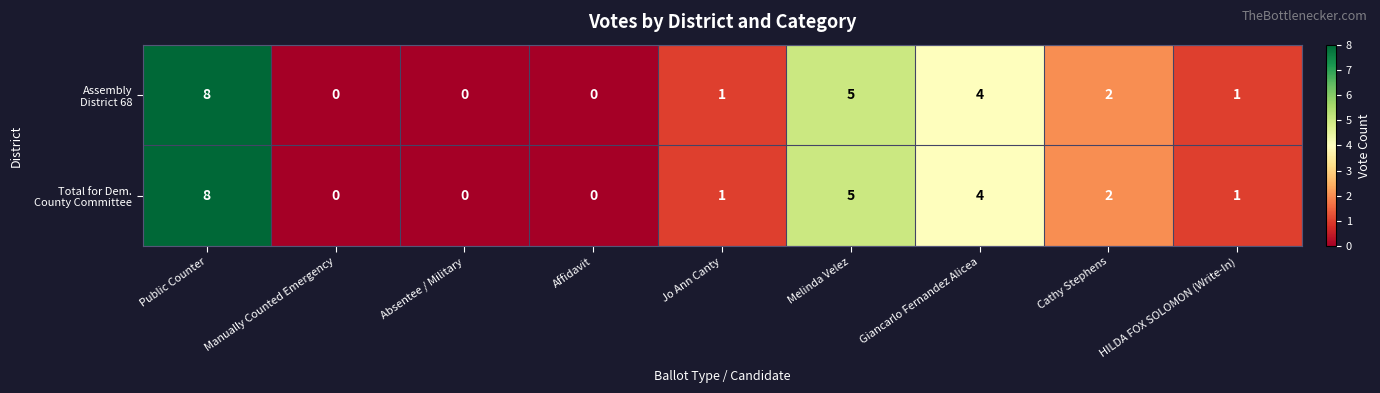

What is the maximum value shown in the chart?

8